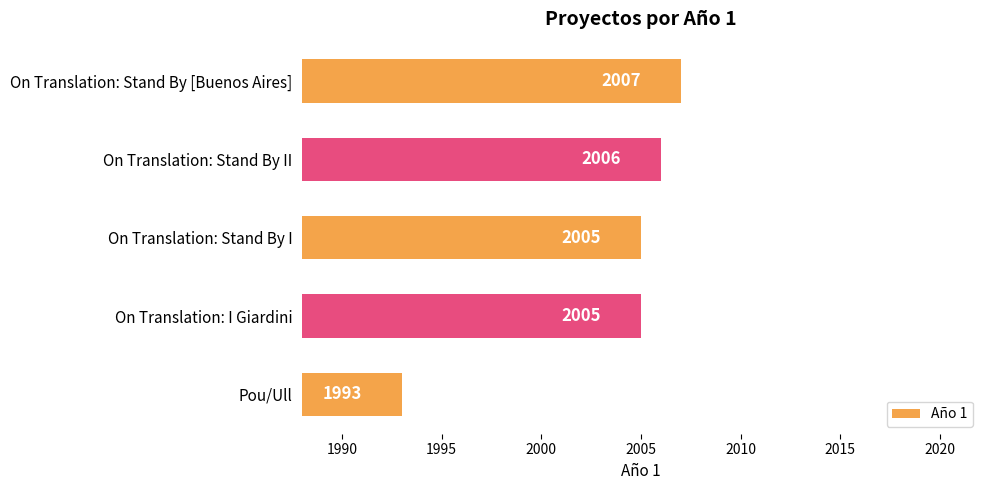

How many bars are there in total?

5